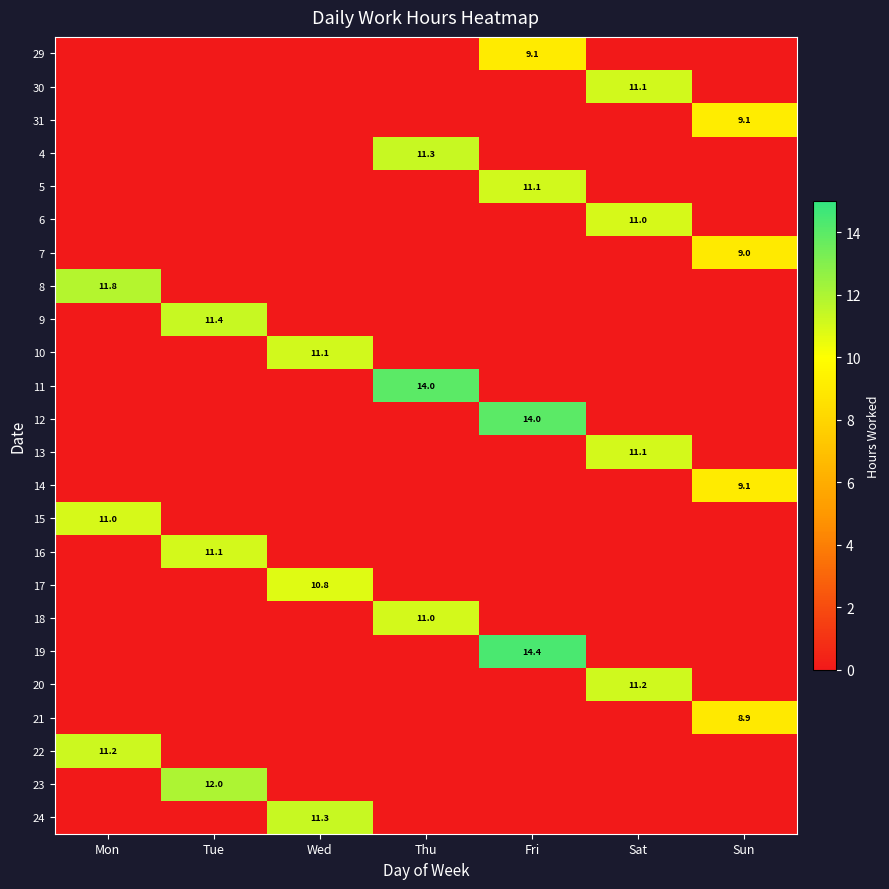

The 9 series shows 11.4 at Tue. True or false?

True